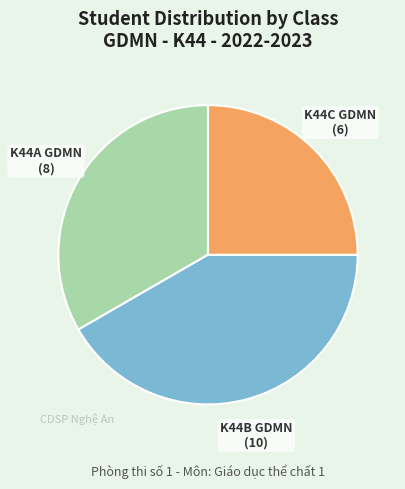

Is the sum of K44C GDMN and K44A GDMN greater than half?

Yes